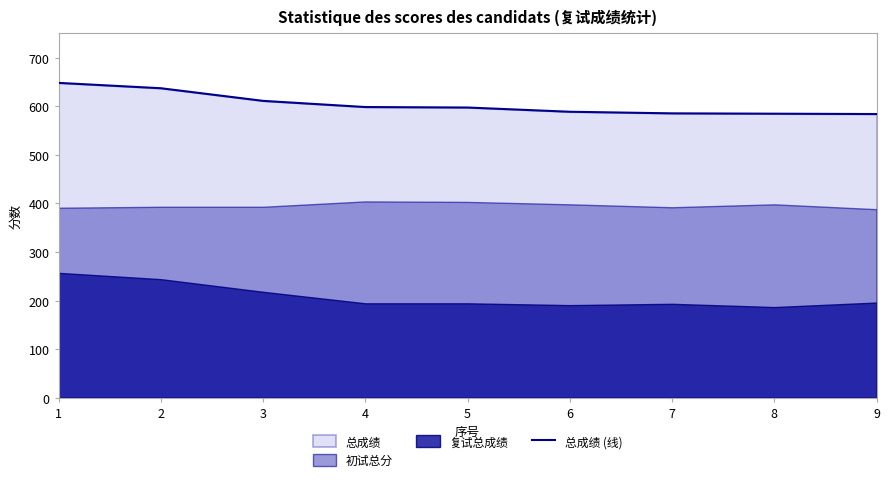

What is the change in value from 1 to 3?

-37.0